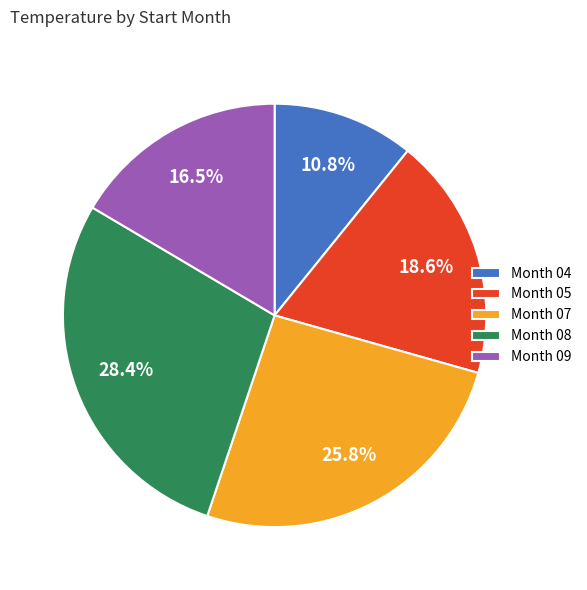

To the nearest percent, what is the difference between the largest and smallest slice percentages?

18%